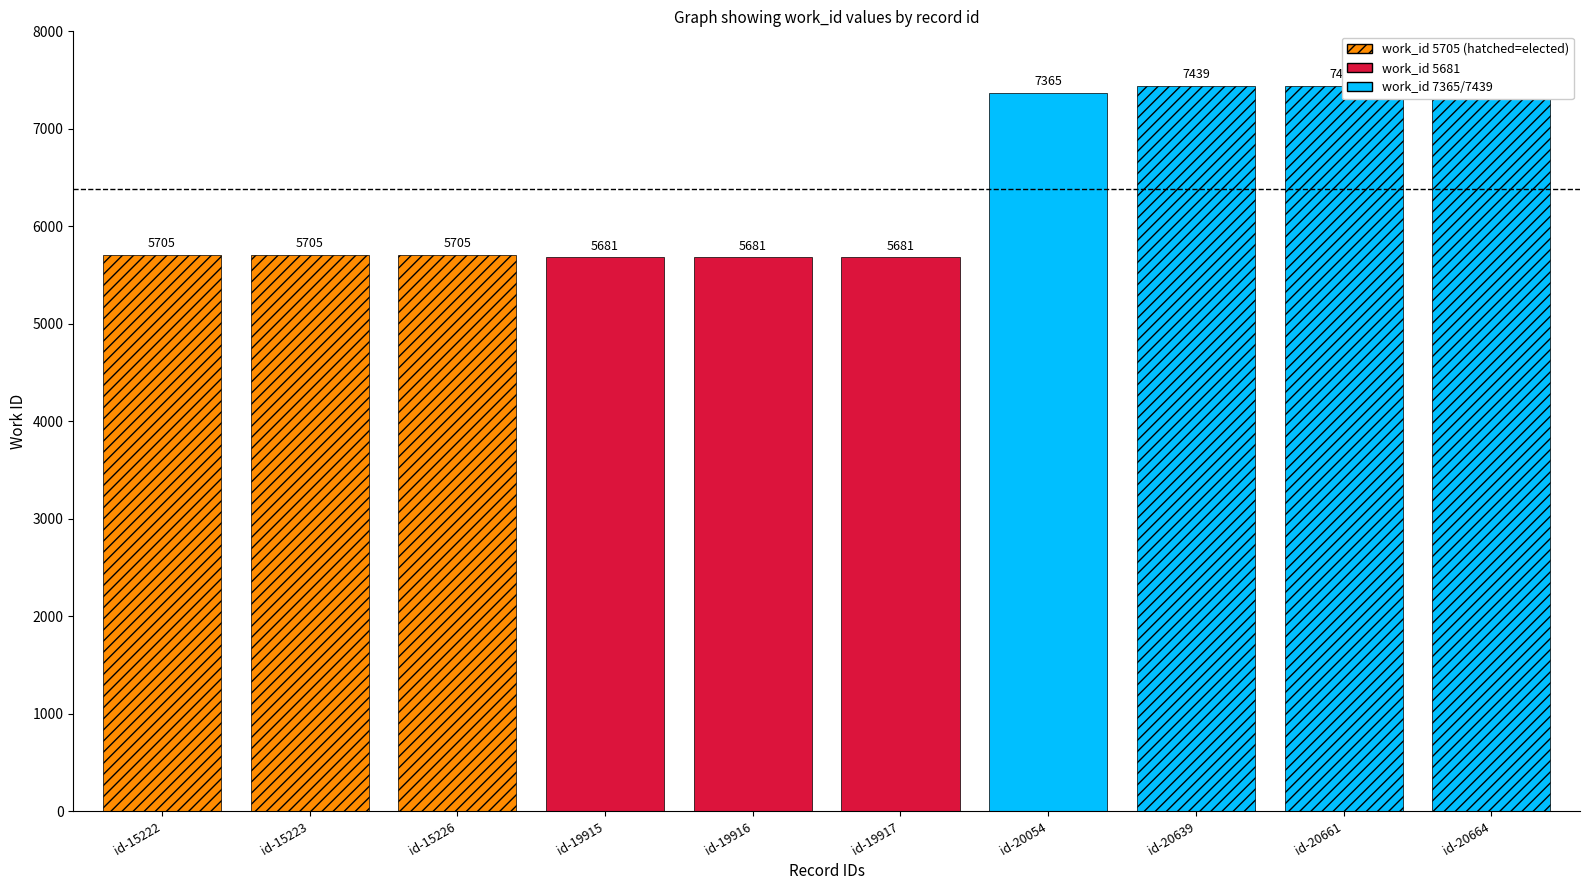

The value at id-20639 is 4049. True or false?

False